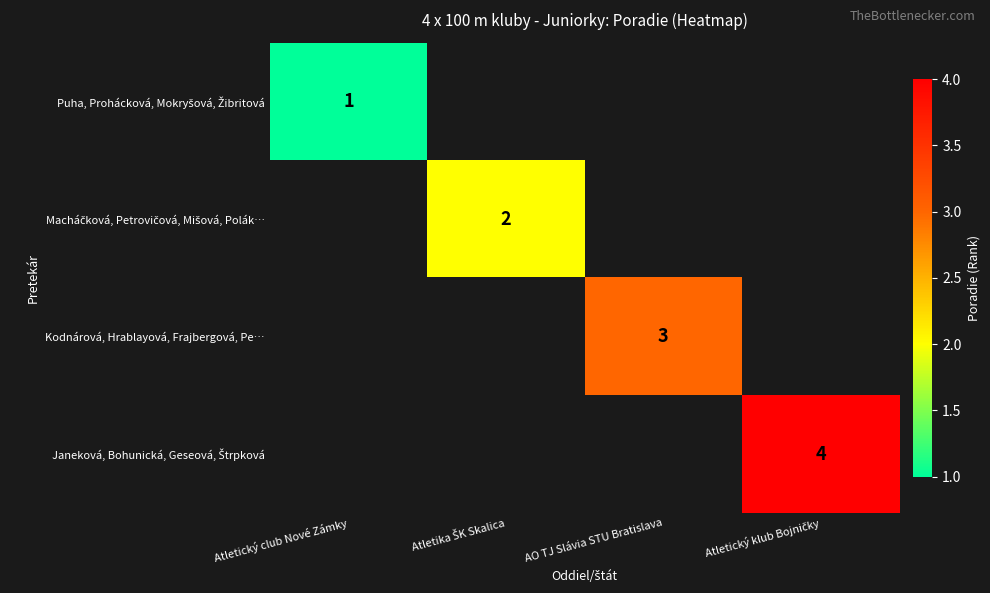

What is the greatest value displayed?

4